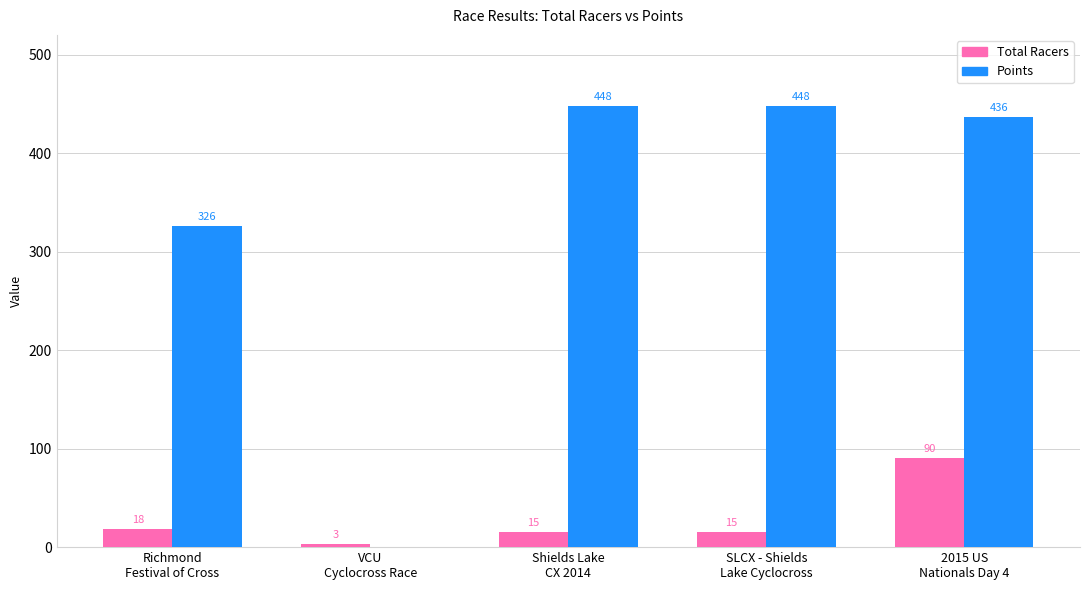

Which series has the largest total across all categories?

Points